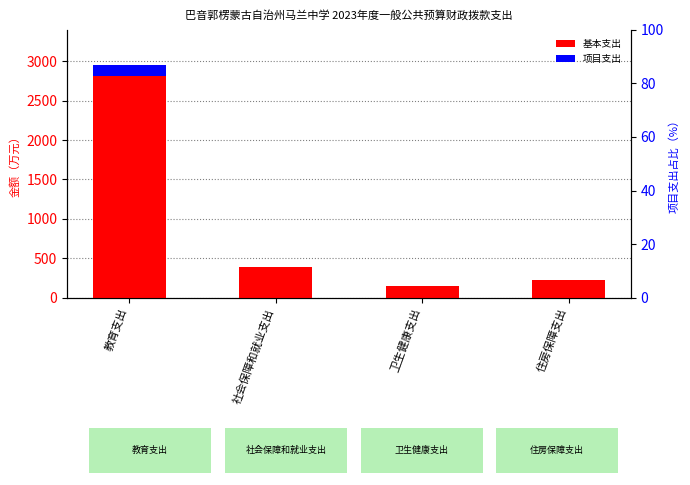

At which label does 基本支出 first exceed 387?

教育支出